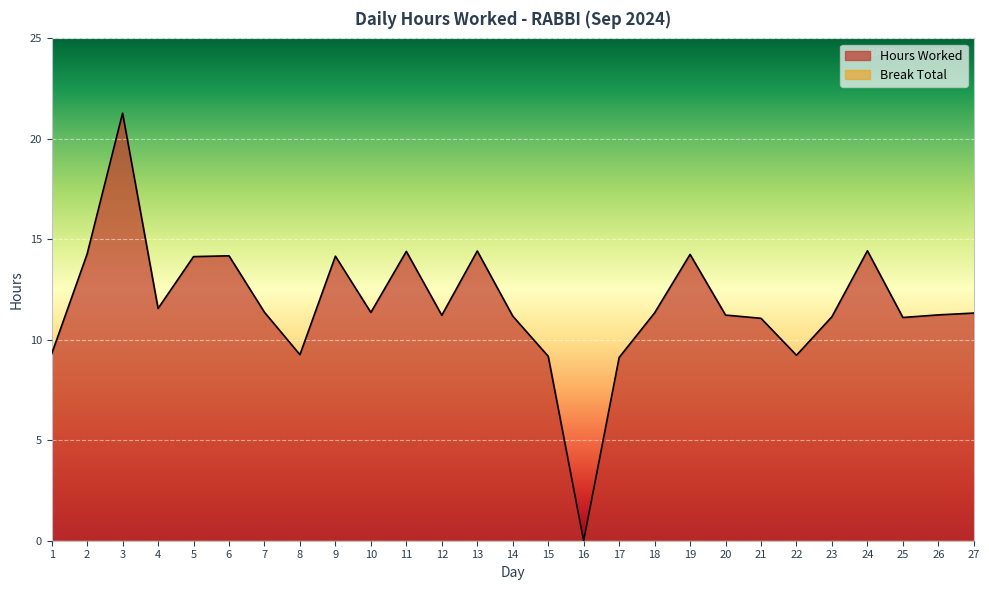

At which label is the value closest to 10?

1